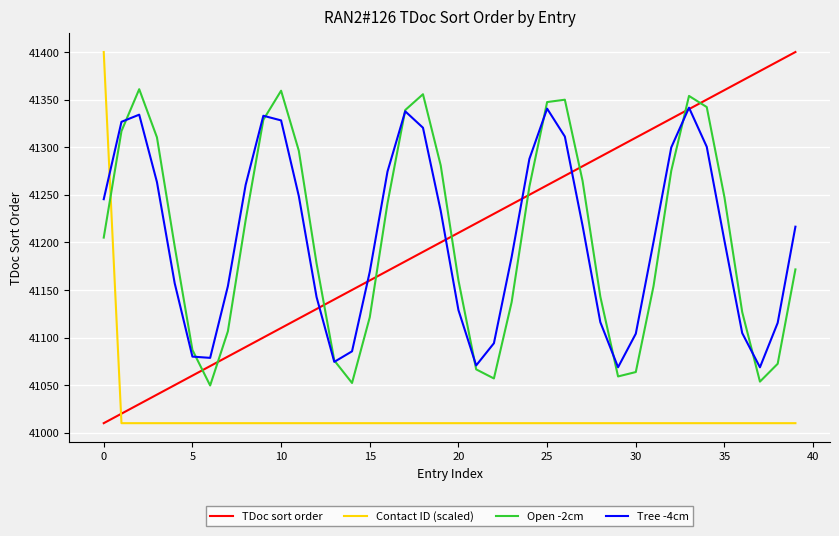

What is the minimum value for Open -2cm?

41049.6